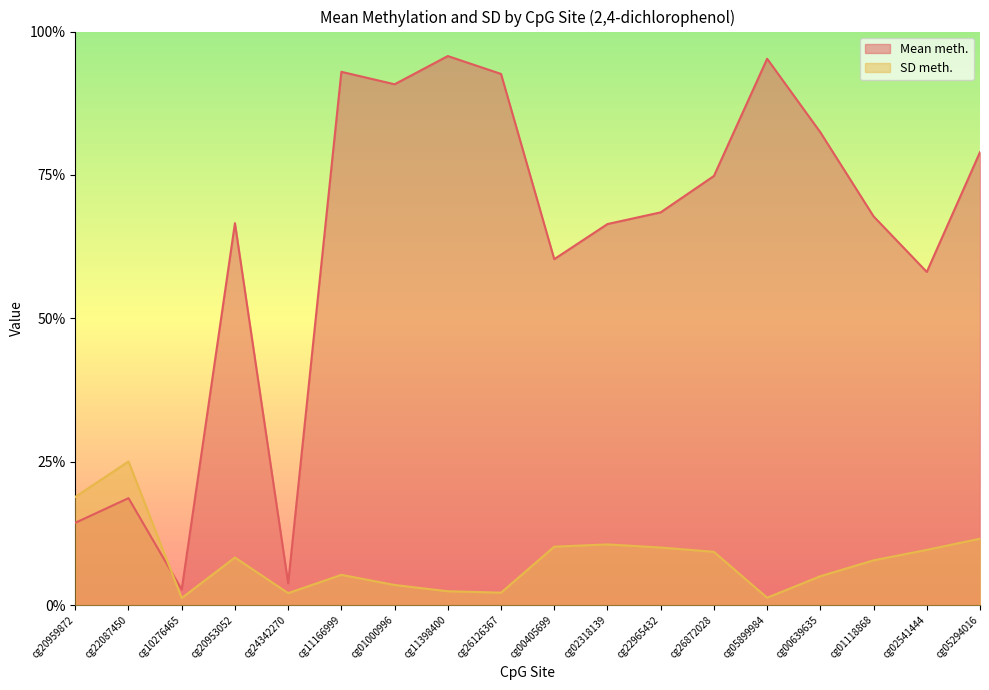

Rank the categories by SD meth. value from highest to lowest.

cg22087450, cg20959872, cg05294016, cg02318139, cg00405699, cg22965432, cg02541444, cg26872028, cg20953052, cg01118868, cg11166999, cg00639635, cg01000996, cg11398400, cg26126367, cg24342270, cg05899984, cg10276465